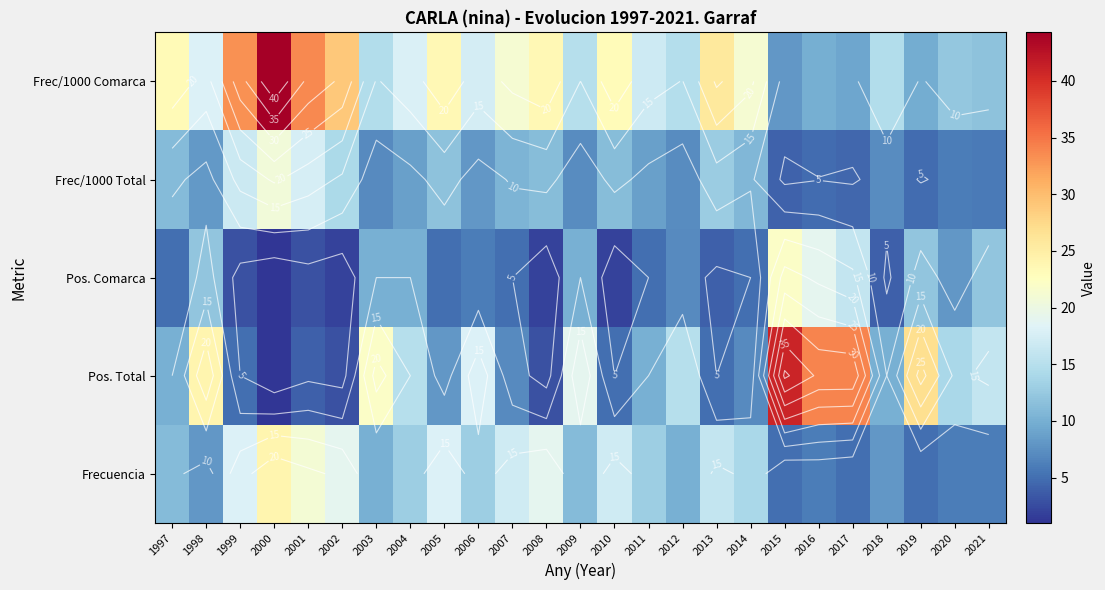

True or false: Frecuencia has a value of 5.1 at 1998.

False